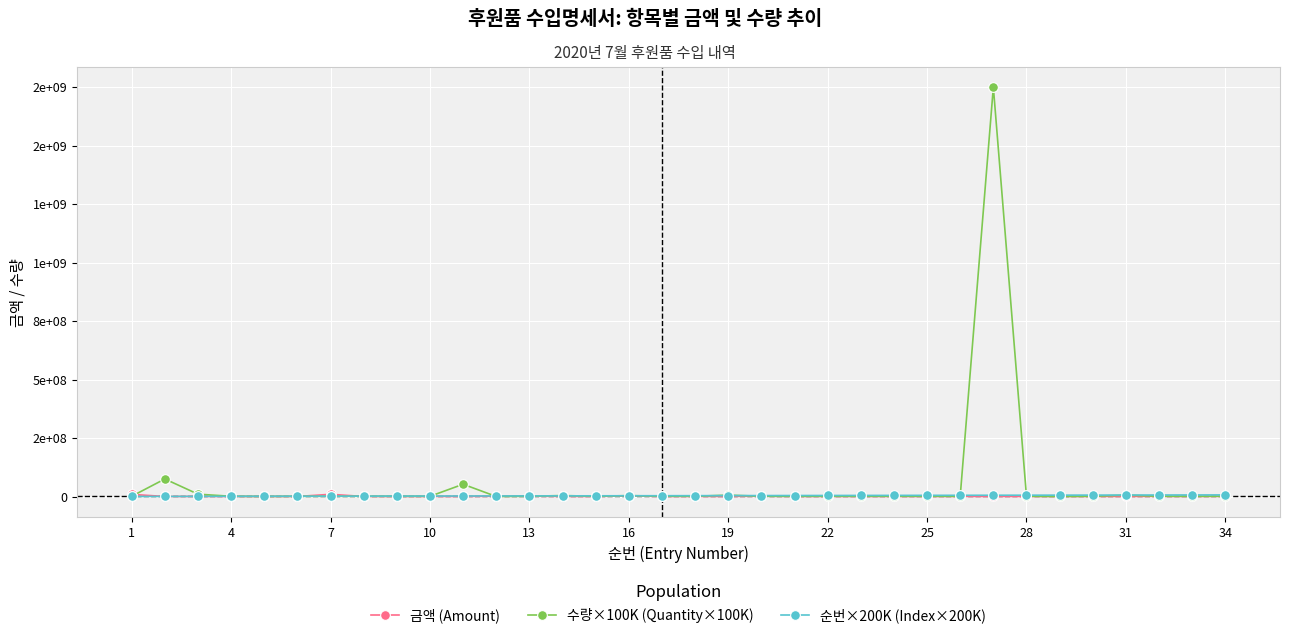

Is this an area chart (filled region under the line)?

No